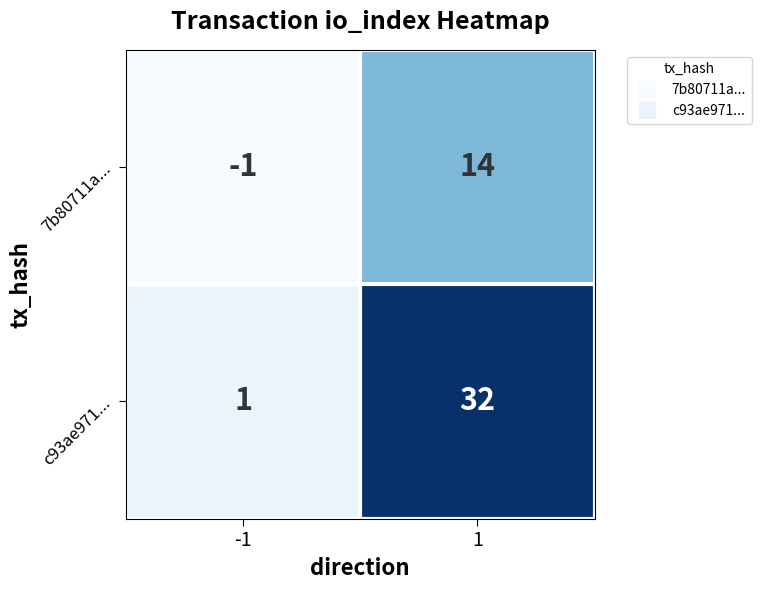

How many positive values does the 7b80711a... series have?

1